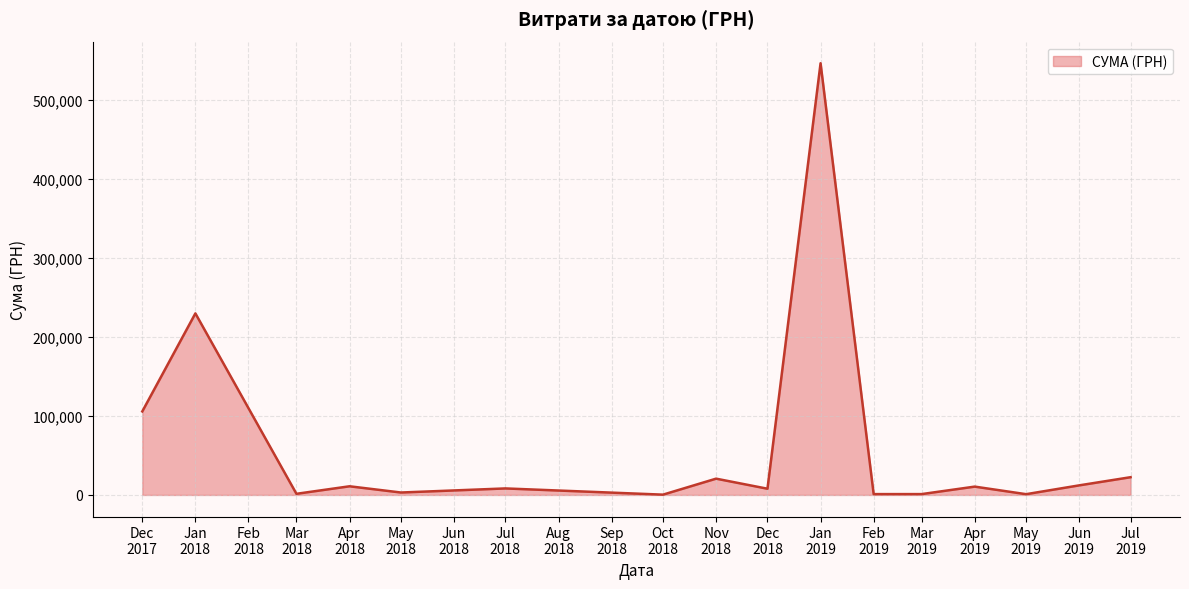

How many interior local valleys (lower than both neighbors) does the data have?

6